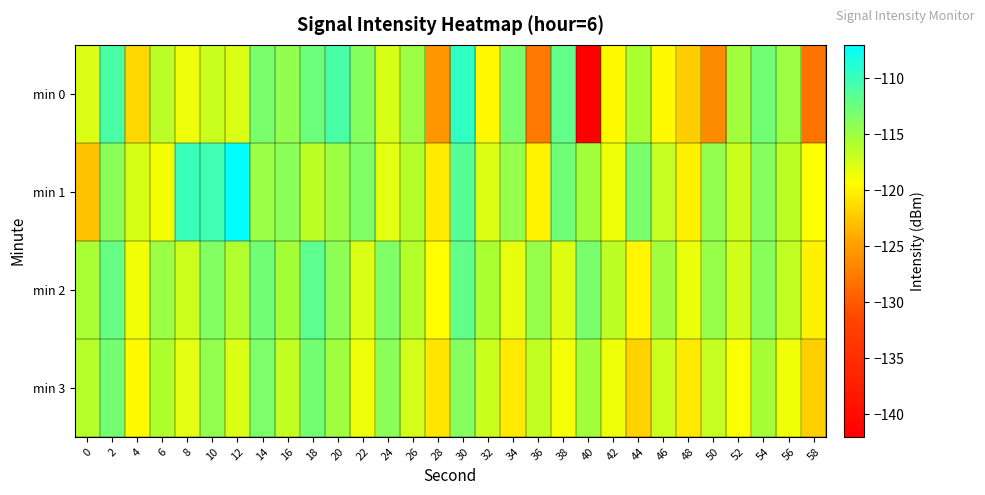

Reading left to right, what are all the values shown in this chart?

min 0: 0=-117.7	2=-110.7	4=-121.6	6=-116.3	8=-118.6	10=-117.0	12=-117.8	14=-113.2	16=-114.4	18=-112.5	20=-110.7	22=-113.8	24=-117.7	26=-114.9	28=-125.6	30=-109.6	32=-119.7	34=-113.2	36=-127.8	38=-111.9	40=-141.9	42=-119.5	44=-115.6	46=-119.5	48=-122.1	50=-126.3	52=-115.2	54=-112.8	56=-115.1	58=-128.2
min 1: 0=-122.7	2=-114.0	4=-117.6	6=-118.8	8=-110.0	10=-110.2	12=-106.9	14=-114.9	16=-114.0	18=-116.5	20=-115.0	22=-113.5	24=-118.2	26=-116.1	28=-120.3	30=-111.4	32=-117.8	34=-114.6	36=-119.9	38=-112.7	40=-115.3	42=-118.6	44=-113.2	46=-116.8	48=-120.1	50=-114.4	52=-117.0	54=-113.8	56=-116.5	58=-119.2
min 2: 0=-115.5	2=-112.3	4=-118.7	6=-114.9	8=-117.2	10=-113.6	12=-116.0	14=-112.8	16=-115.4	18=-111.7	20=-114.2	22=-117.8	24=-113.5	26=-116.1	28=-119.4	30=-112.0	32=-115.7	34=-118.3	36=-114.6	38=-117.9	40=-113.2	42=-116.5	44=-119.8	46=-115.1	48=-118.4	50=-114.7	52=-117.3	54=-113.9	56=-116.6	58=-120.0
min 3: 0=-116.2	2=-113.0	4=-119.5	6=-115.8	8=-118.1	10=-114.4	12=-117.7	14=-113.3	16=-116.6	18=-112.9	20=-115.2	22=-118.5	24=-114.1	26=-117.4	28=-120.7	30=-113.8	32=-117.1	34=-120.4	36=-116.7	38=-119.0	40=-115.3	42=-118.6	44=-121.9	46=-117.2	48=-120.5	50=-116.8	52=-119.1	54=-115.4	56=-118.7	58=-122.0